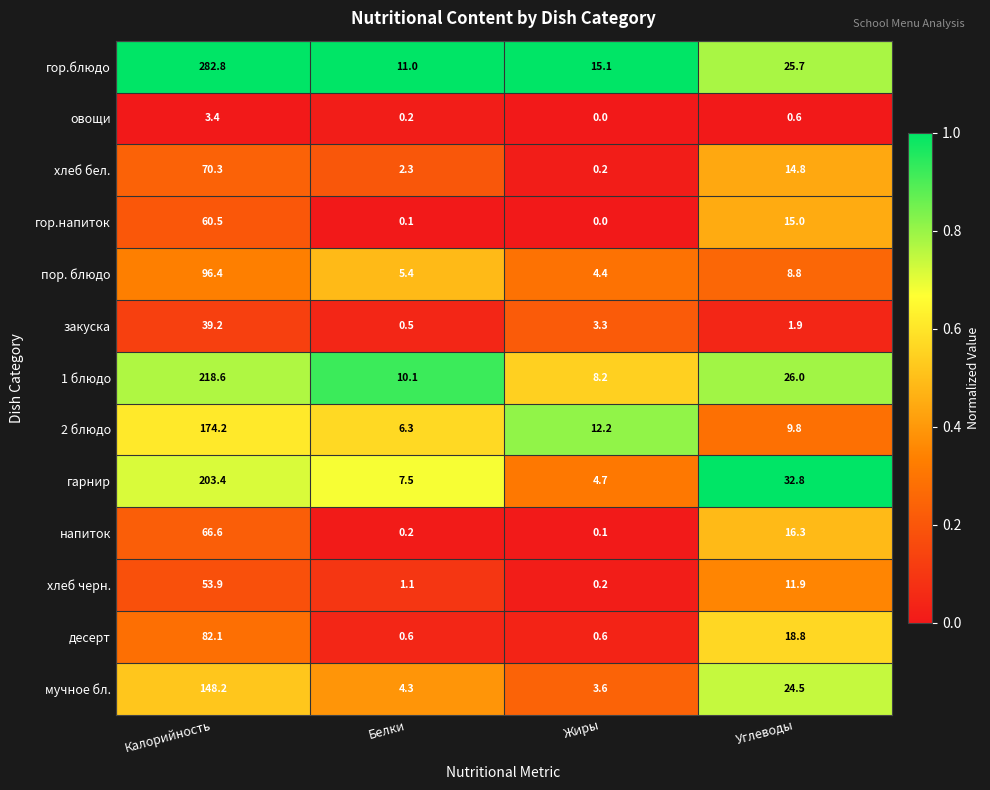

What is the difference between the second highest and second lowest values in the гарнир series?

25.3